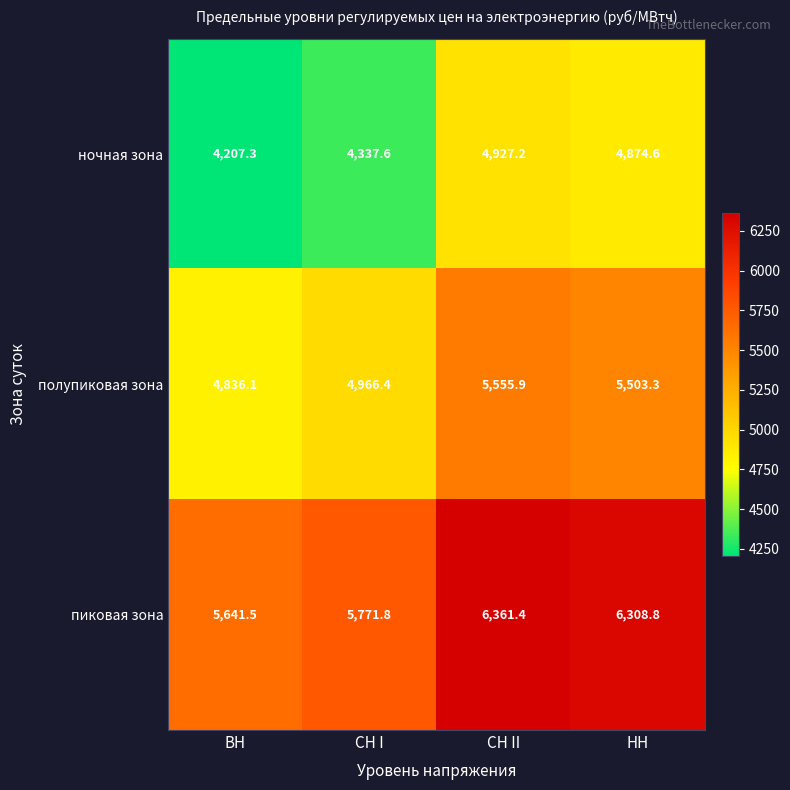

How many distinct data groups are displayed?

3